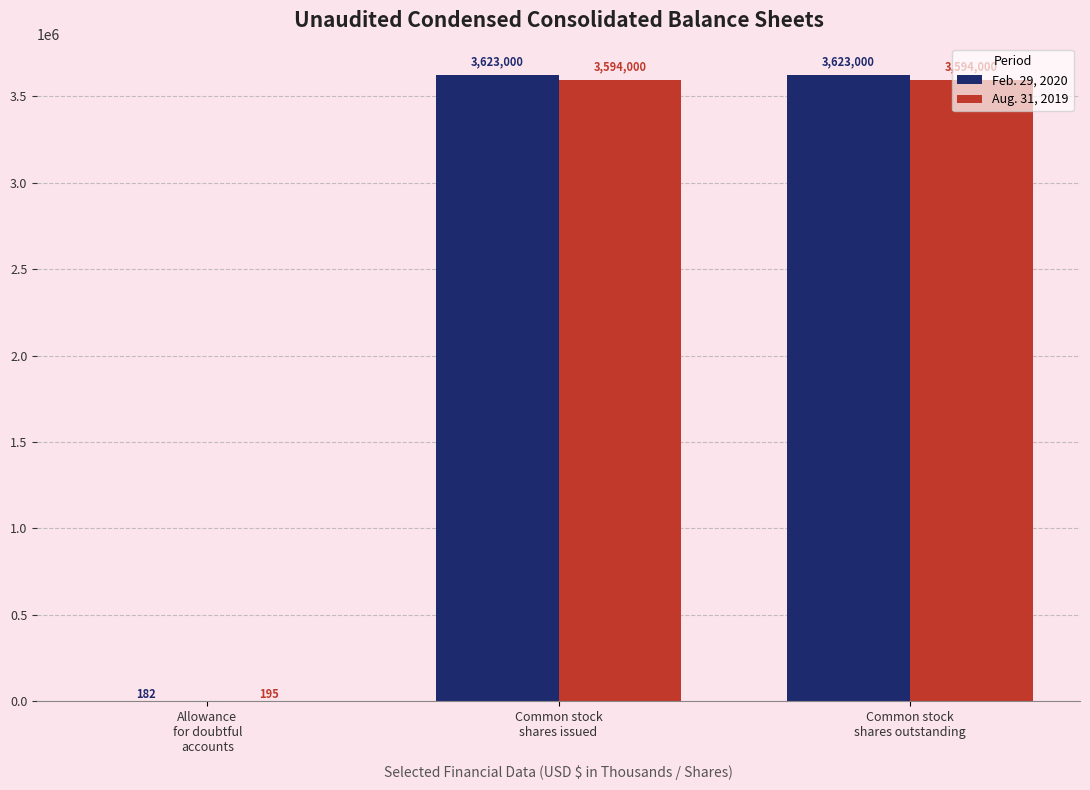

Which series has the largest total across all categories?

Feb. 29, 2020